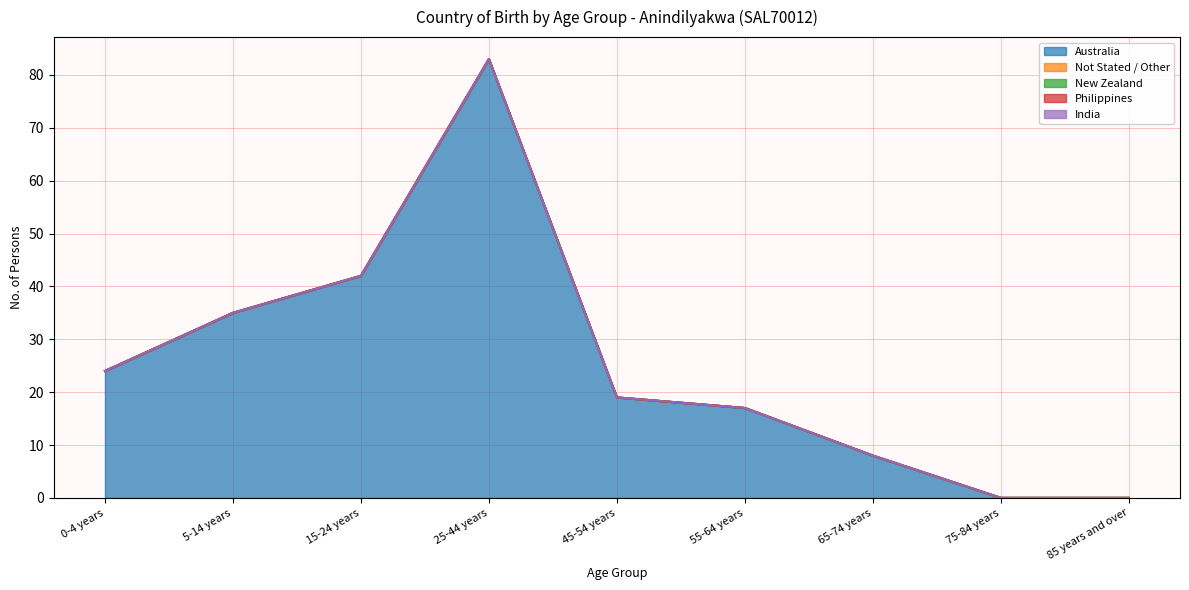

Reading right to left, what are all the values shown in this chart?

Australia: 85 years and over=0	75-84 years=0	65-74 years=8	55-64 years=17	45-54 years=19	25-44 years=83	15-24 years=42	5-14 years=35	0-4 years=24
Not Stated / Other: 85 years and over=0	75-84 years=0	65-74 years=0	55-64 years=0	45-54 years=0	25-44 years=0	15-24 years=0	5-14 years=0	0-4 years=0
New Zealand: 85 years and over=0	75-84 years=0	65-74 years=0	55-64 years=0	45-54 years=0	25-44 years=0	15-24 years=0	5-14 years=0	0-4 years=0
Philippines: 85 years and over=0	75-84 years=0	65-74 years=0	55-64 years=0	45-54 years=0	25-44 years=0	15-24 years=0	5-14 years=0	0-4 years=0
India: 85 years and over=0	75-84 years=0	65-74 years=0	55-64 years=0	45-54 years=0	25-44 years=0	15-24 years=0	5-14 years=0	0-4 years=0